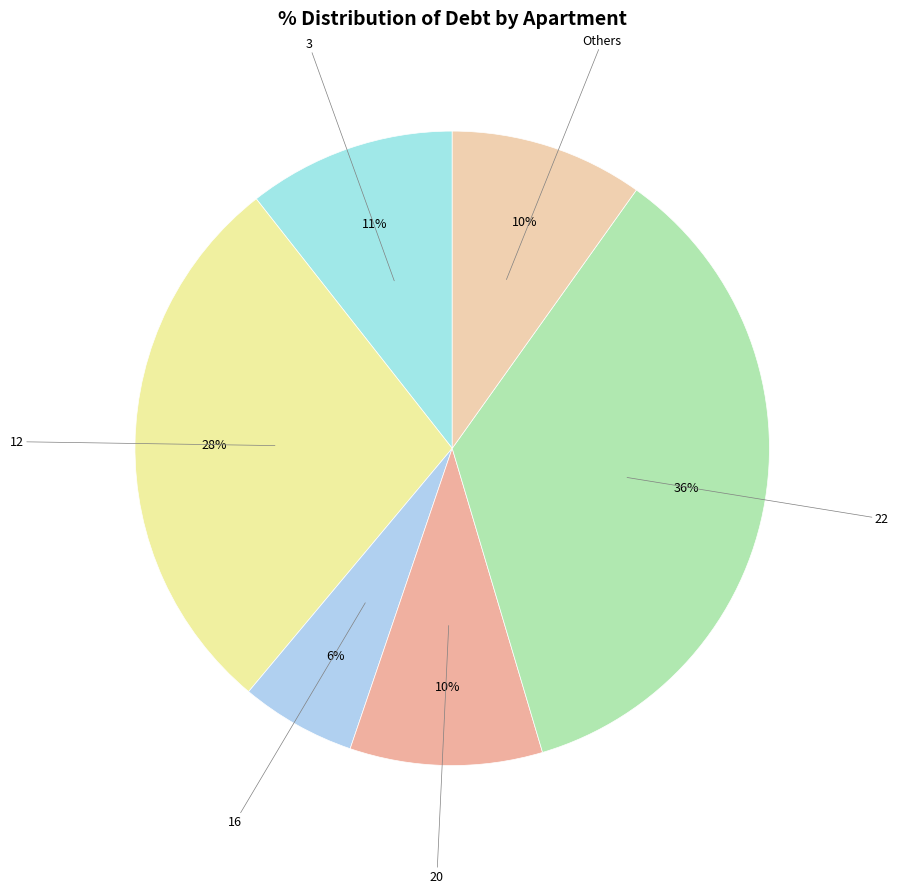

How many slices are in this pie chart?

6